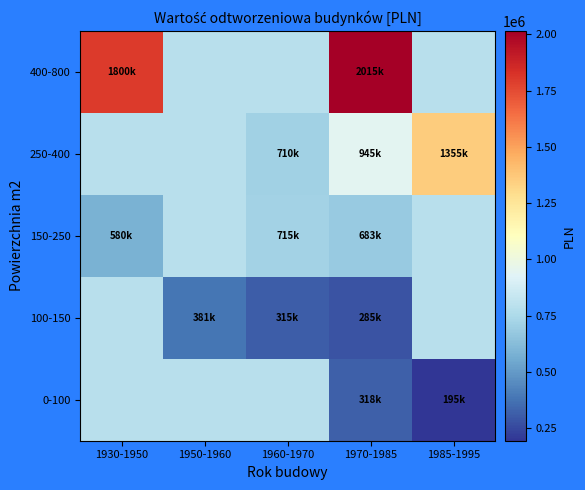

Which has a higher value, 1985-1995 or 1930-1950?

1930-1950